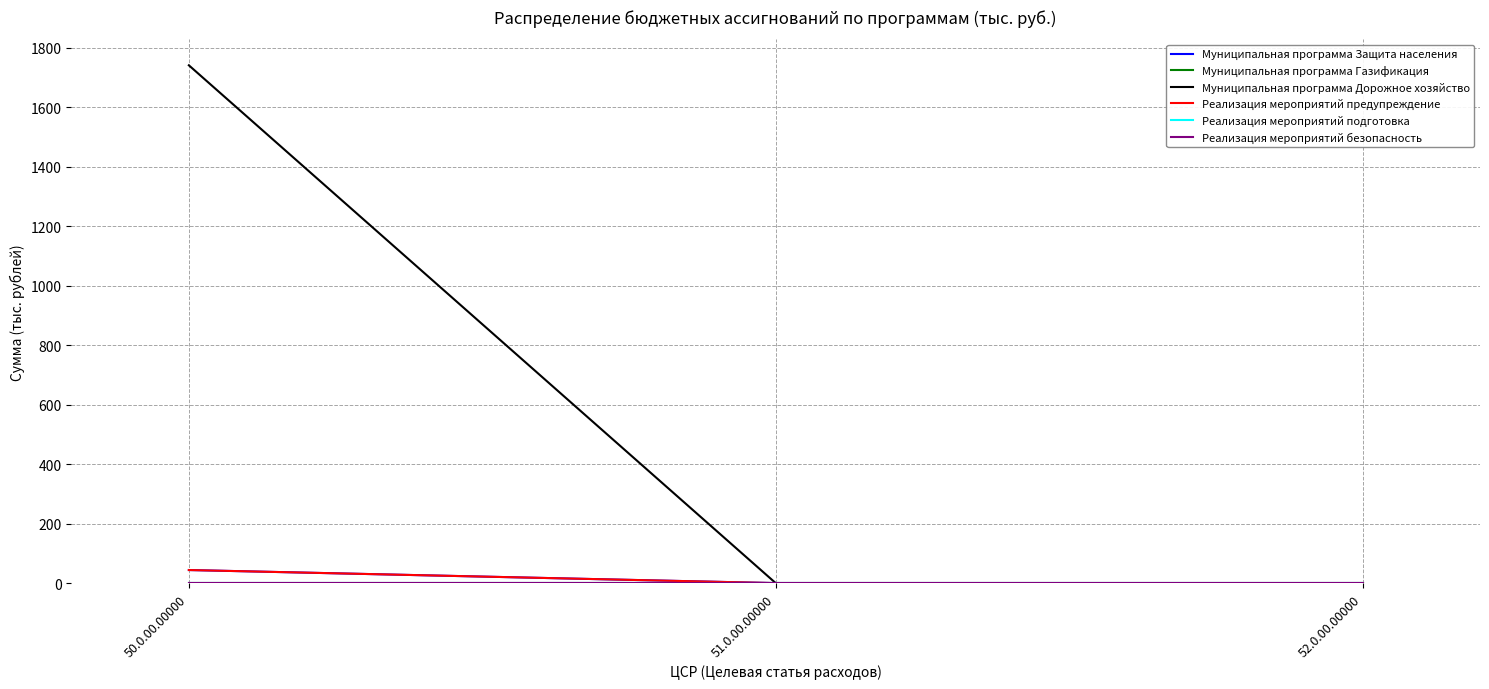

Is this an area chart (filled region under the line)?

No